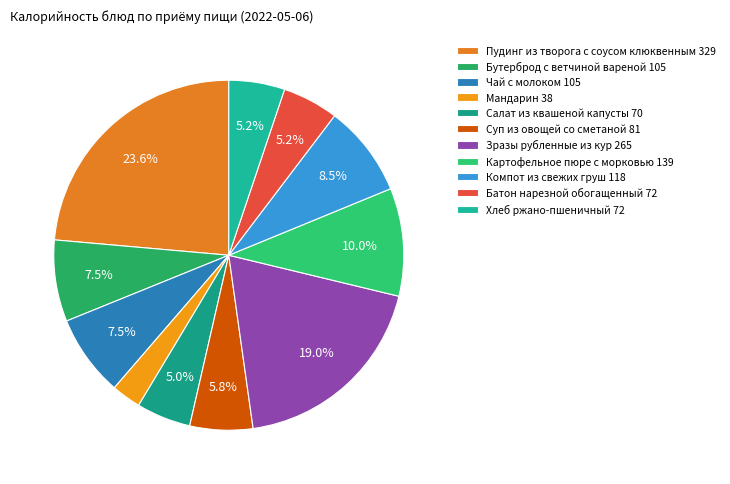

What percentage is the Мандарин slice, to the nearest percent?

3%